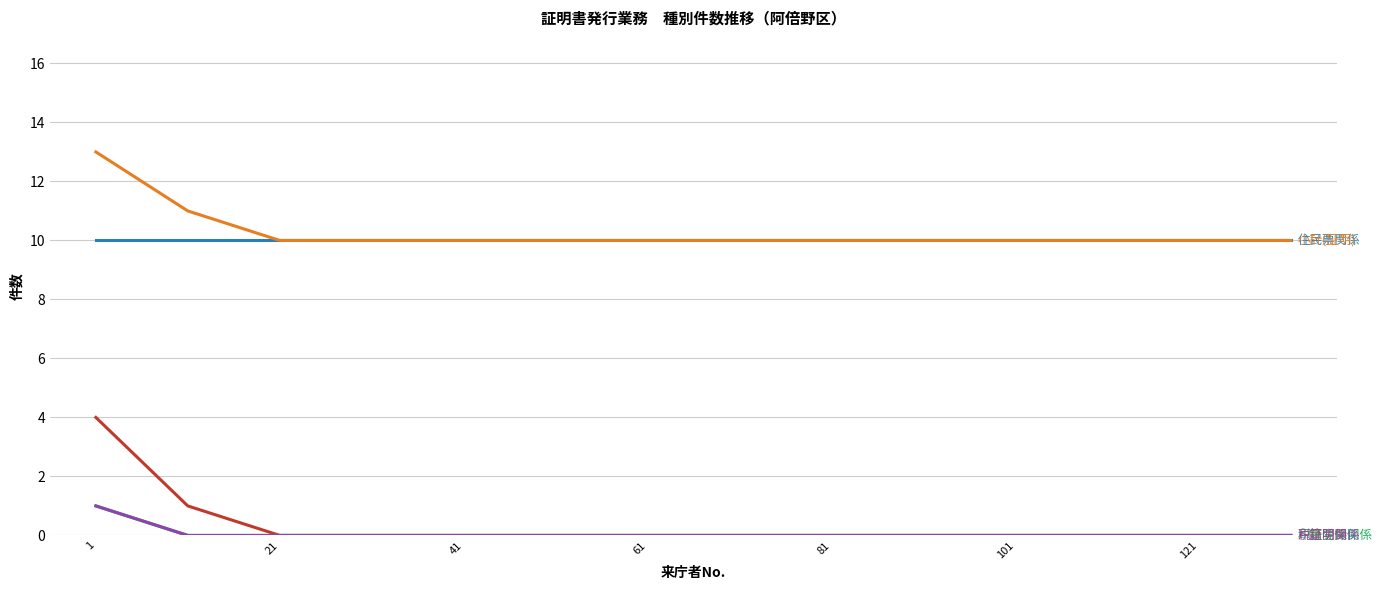

Does the chart display data point markers on the line(s)?

No